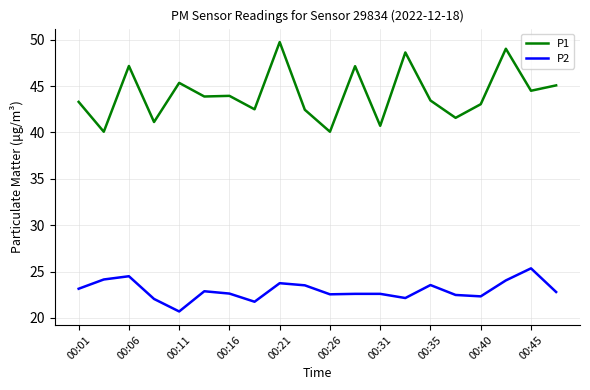

True or false: P2 and P1 cross at least once.

False